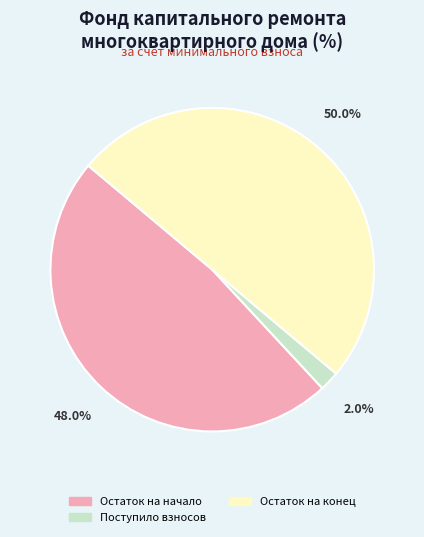

How many slices are in this pie chart?

3